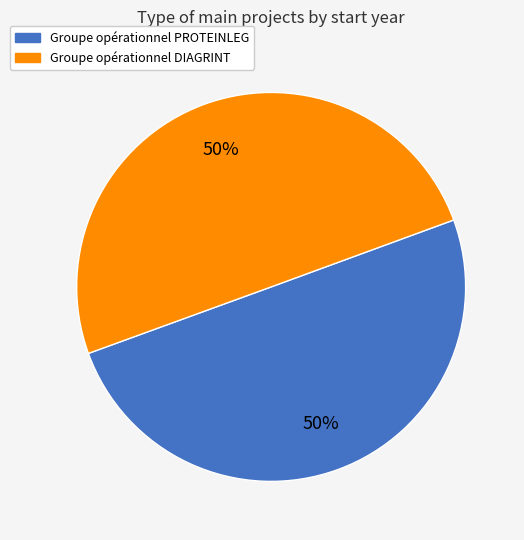

Approximately how many times larger is the value at Groupe opérationnel PROTEINLEG compared to Groupe opérationnel DIAGRINT?

1.0